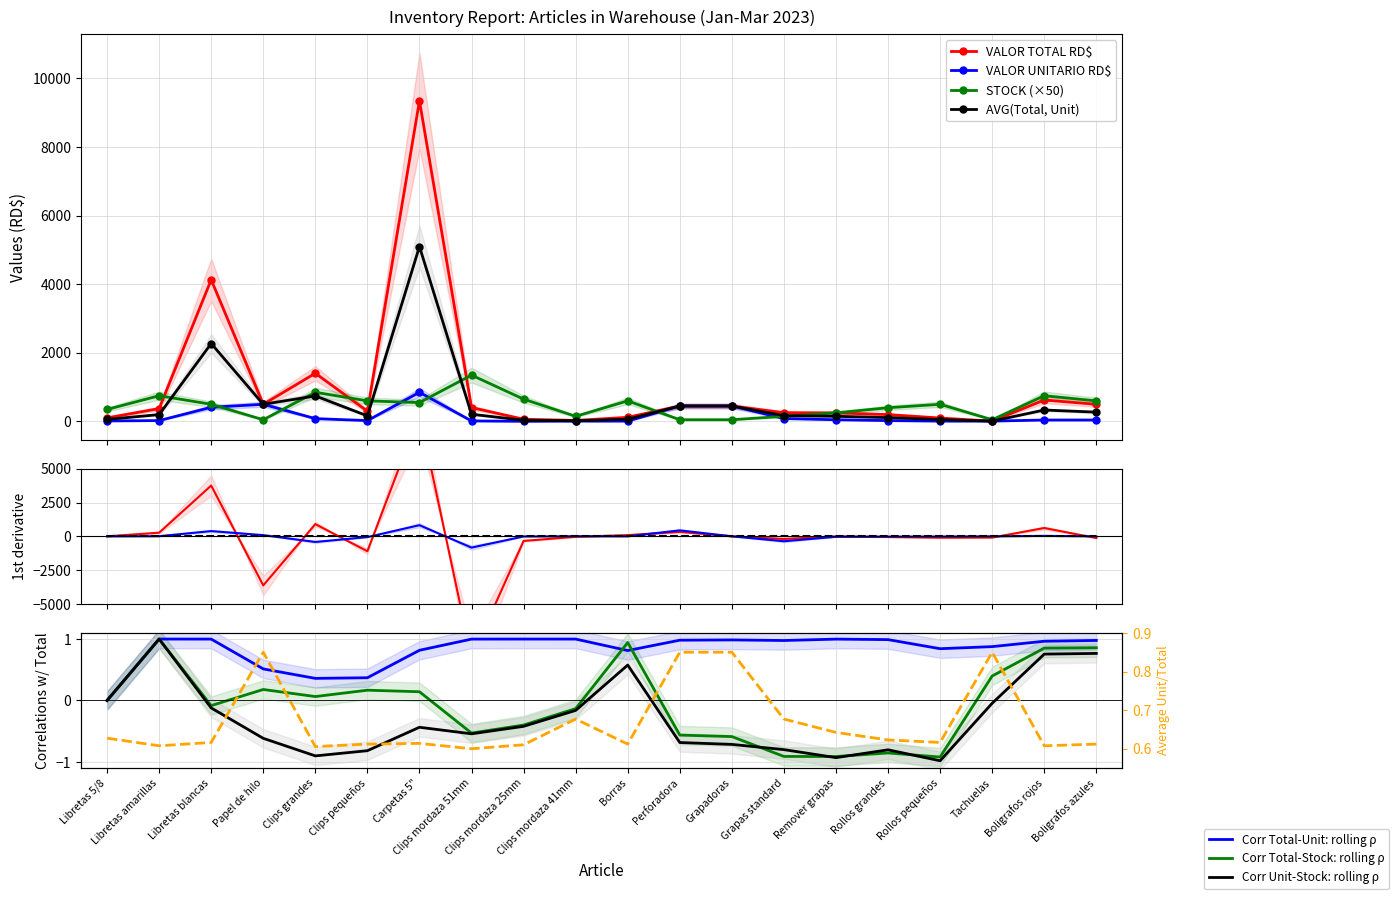

What is the difference between the maximum and second lowest values in the VALOR UNITARIO RD$ series?

839.6